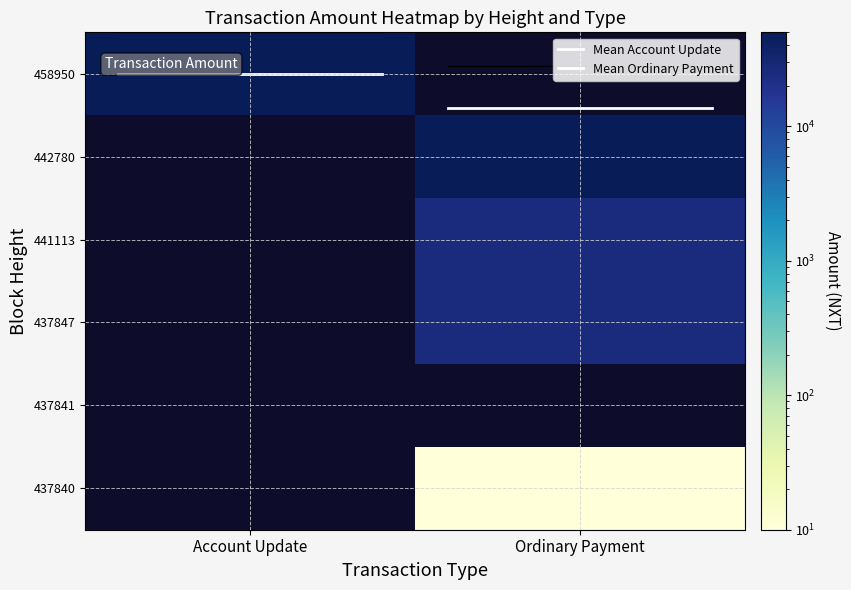

At which label does 437847 reach its peak?

Account Update